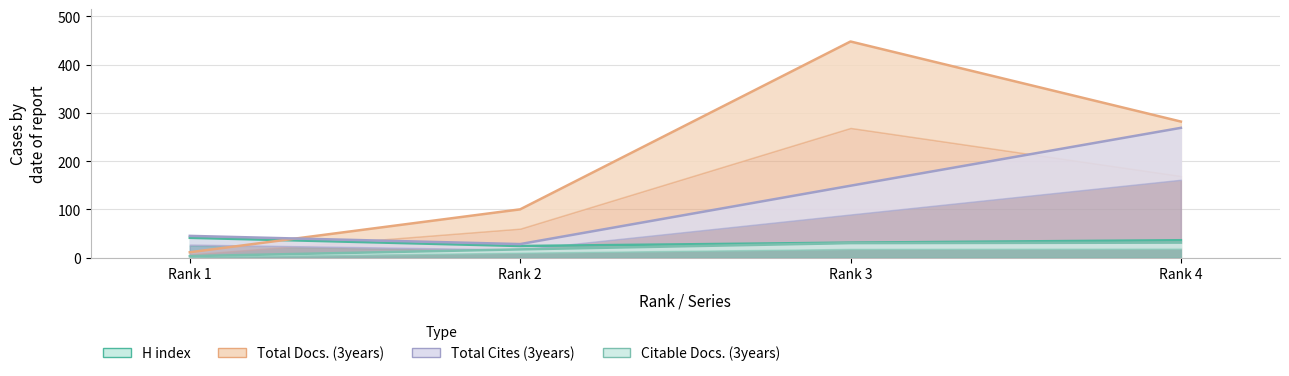

What is the value of the Citable Docs. (3years) point at the 4th from the left?

31